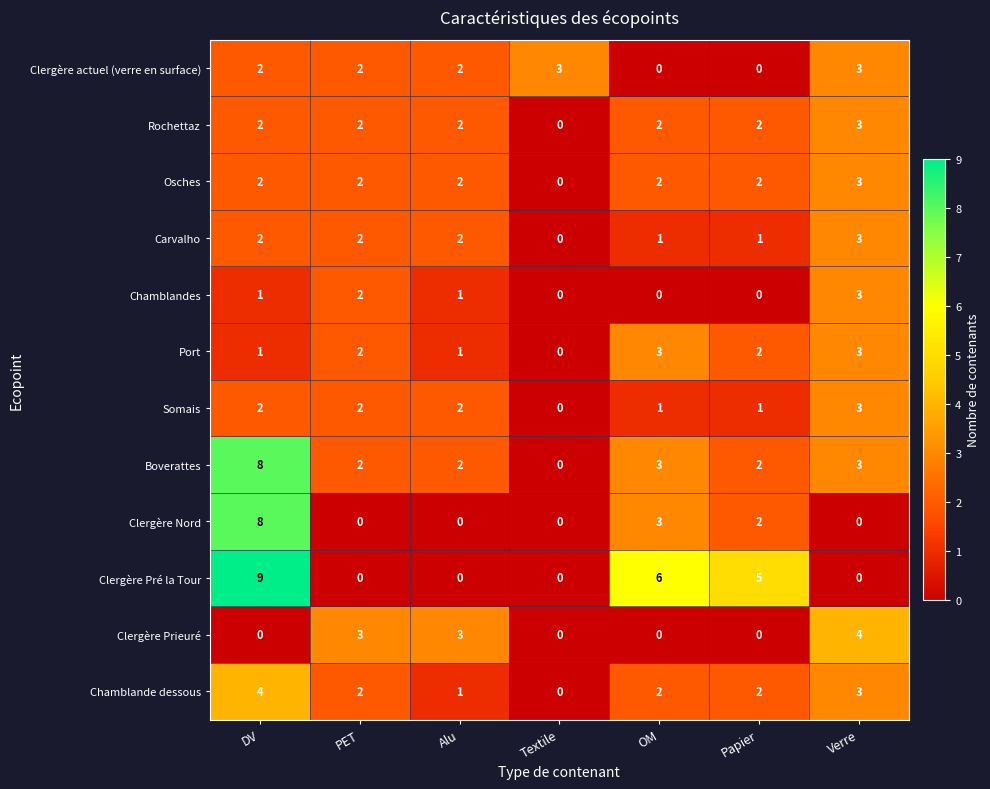

What is the maximum value shown in the chart?

9